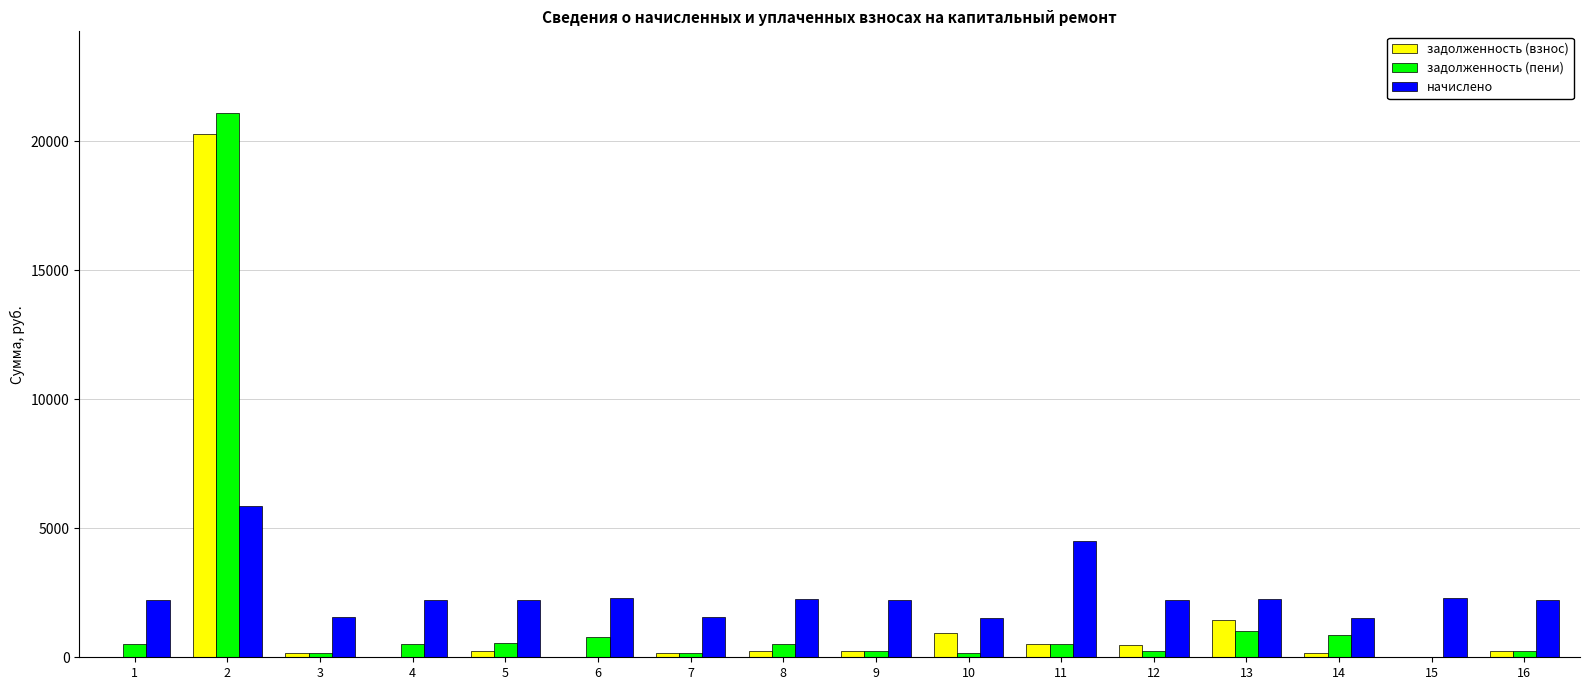

The начислено series shows 5858.3 at 2. True or false?

True